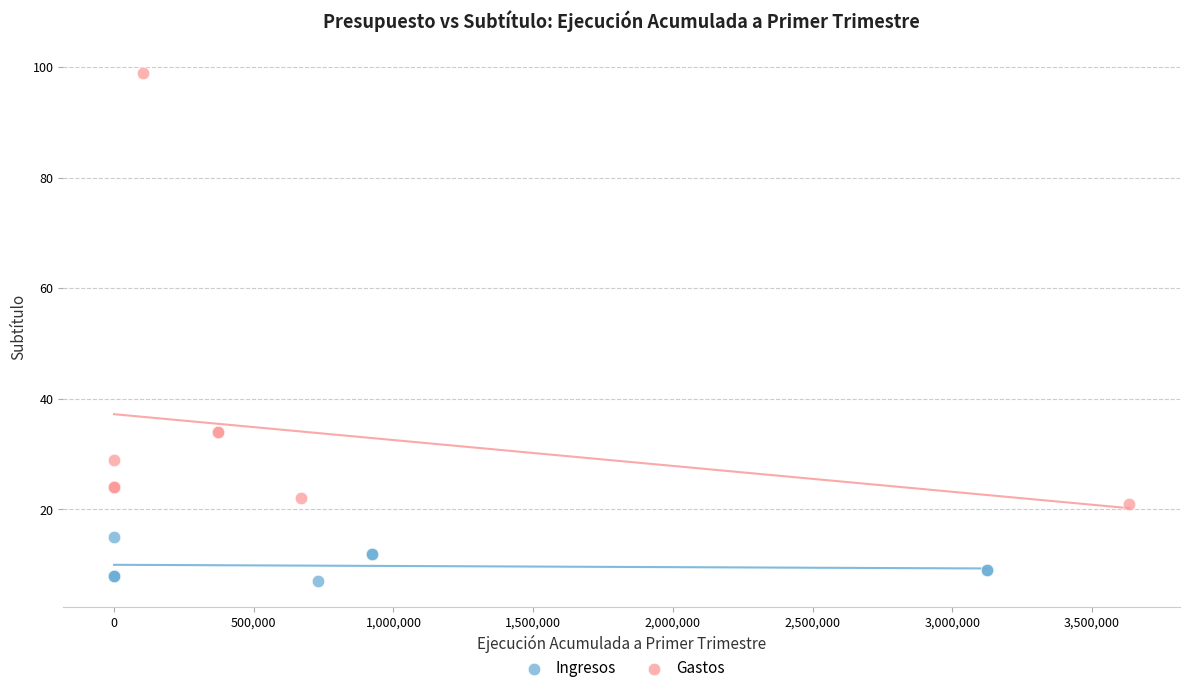

What are all the series names shown in the legend?

Ingresos, Gastos